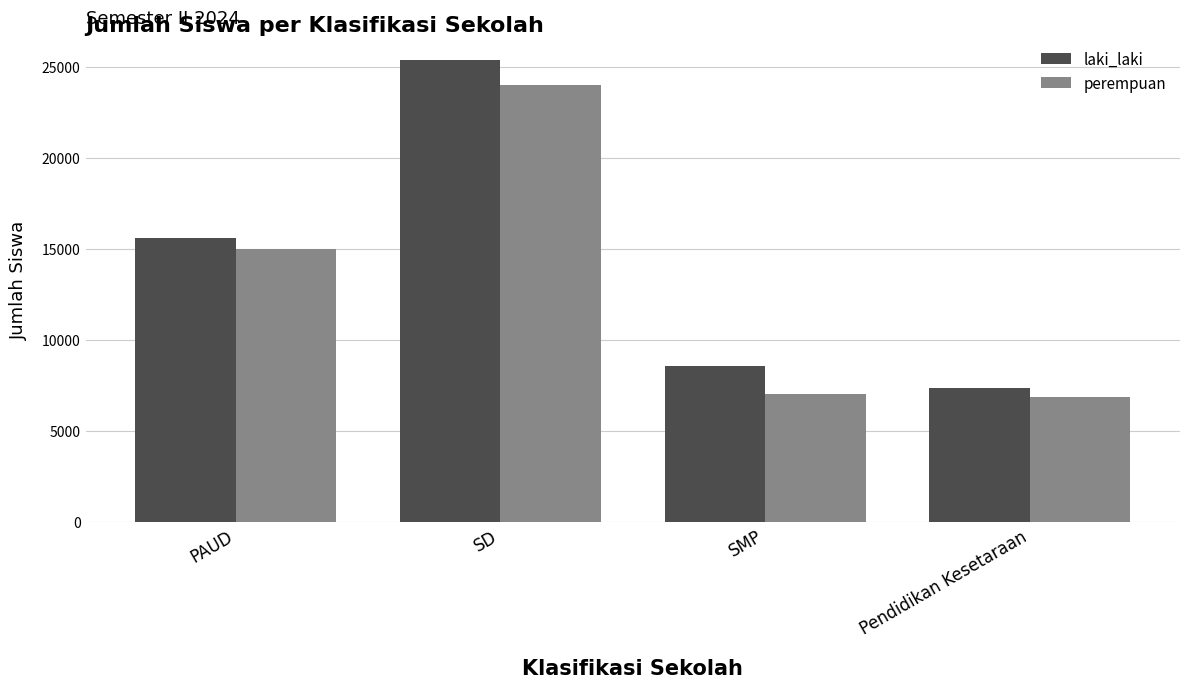

What is the value of the perempuan bar at the 3rd from the left?

7036